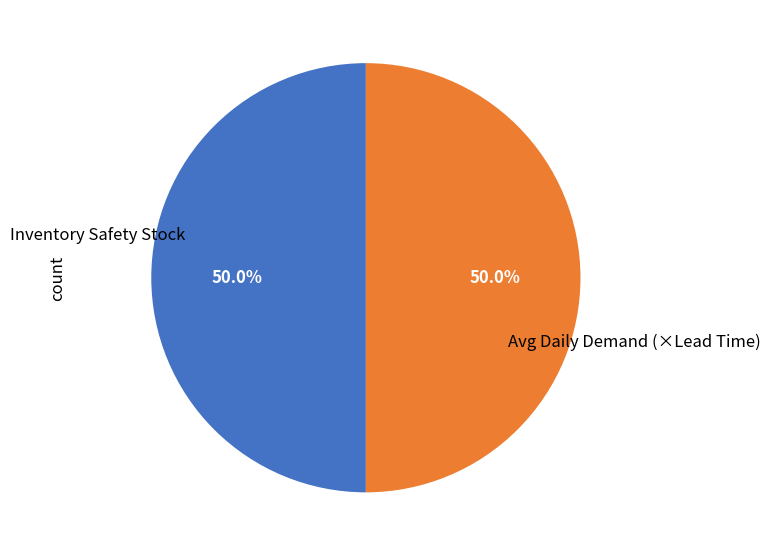

How many slices are in this pie chart?

2